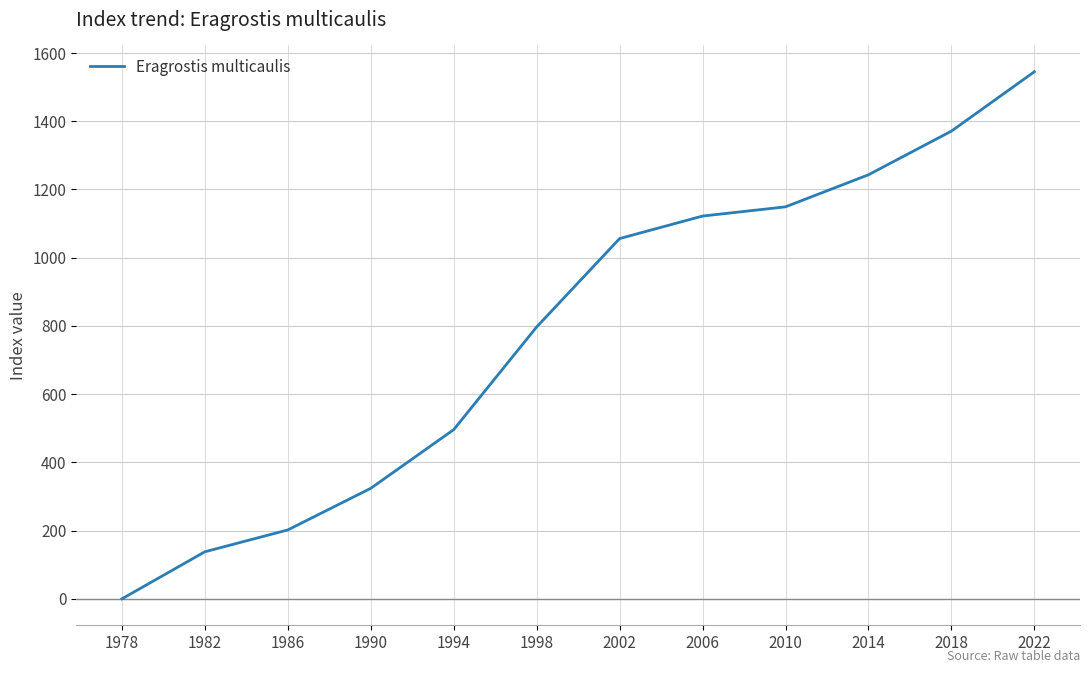

The chart shows a value of 202 at 1986. True or false?

True